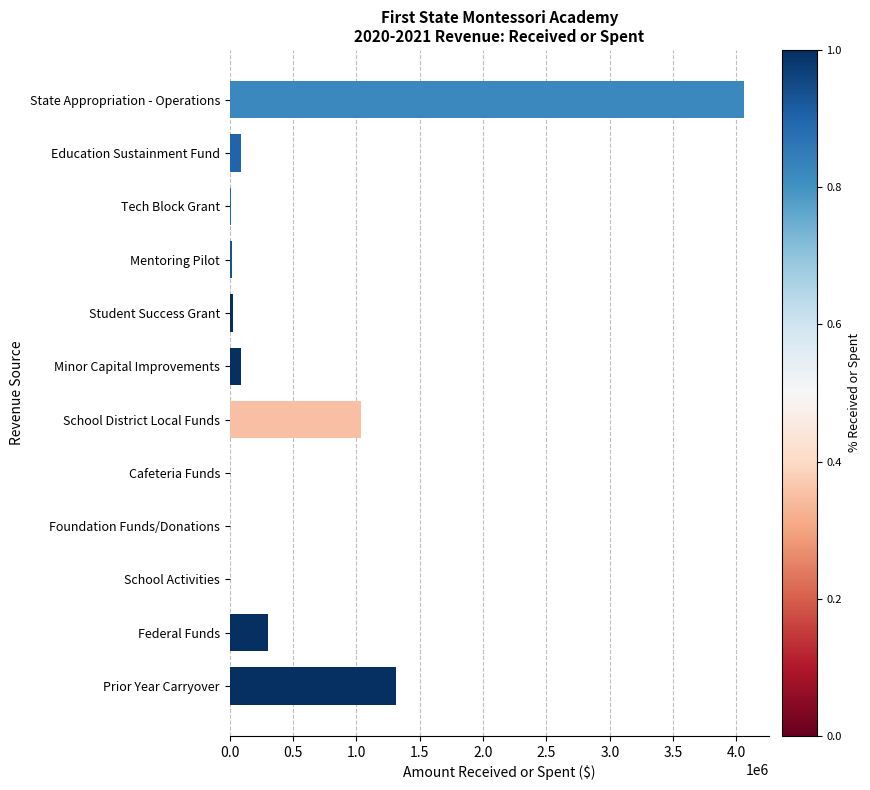

Where is the data nearest to the value 2028744?

Prior Year Carryover